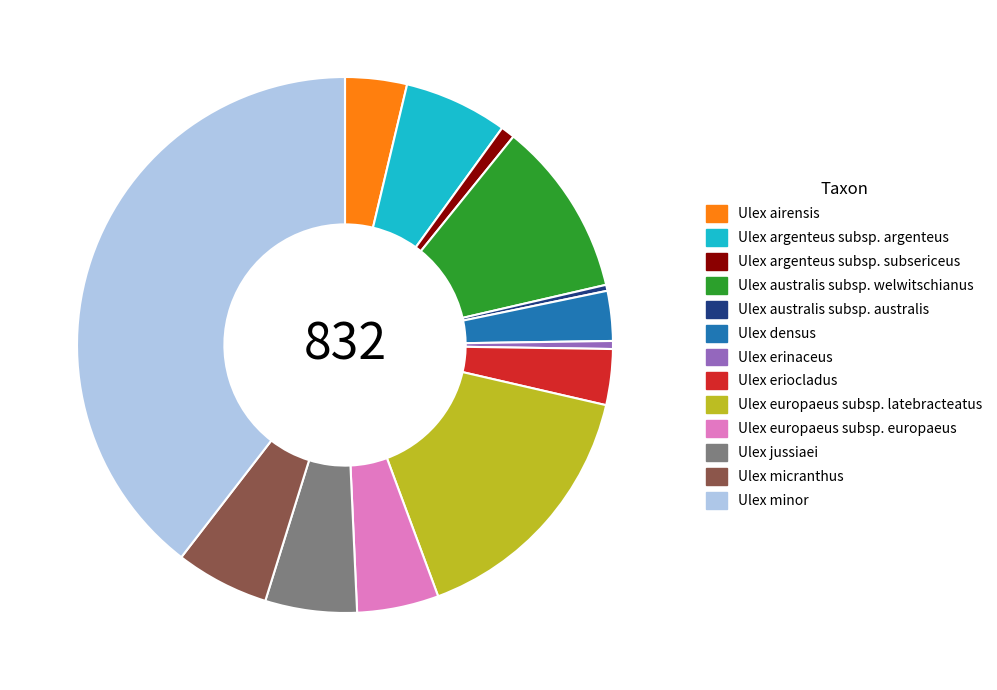

Approximately how many times larger is the value at Ulex eriocladus compared to Ulex jussiaei?

0.6